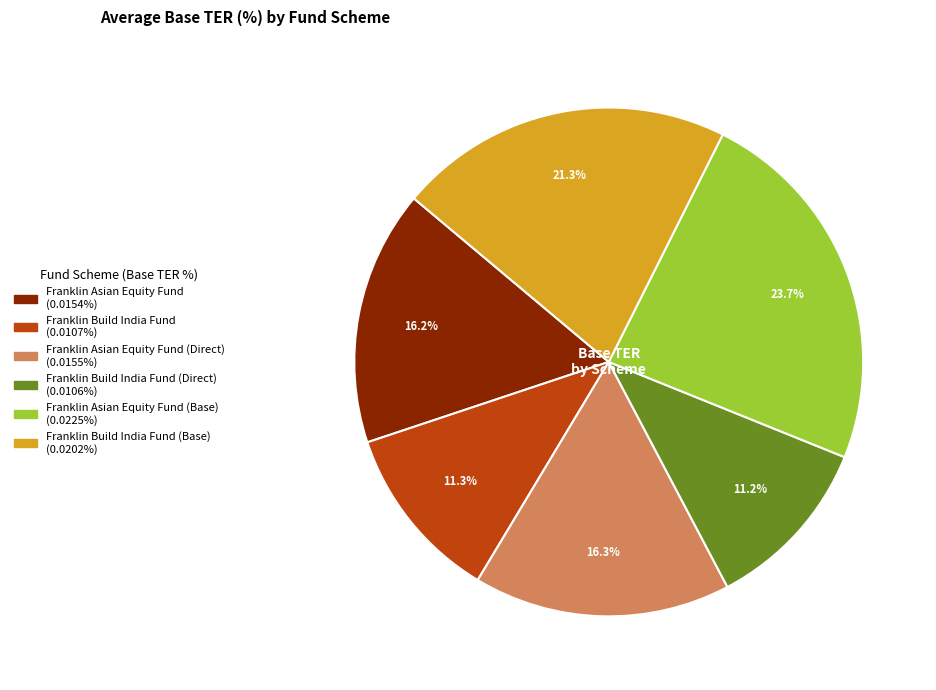

How many slices are in this pie chart?

6